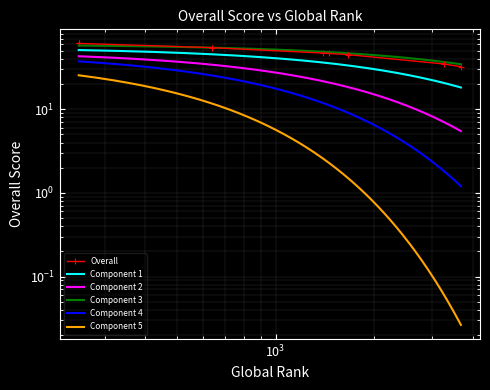

Rank the categories by value from lowest to highest.

3686, 3280, 1662, 1452, 1392, 638, 250, 250